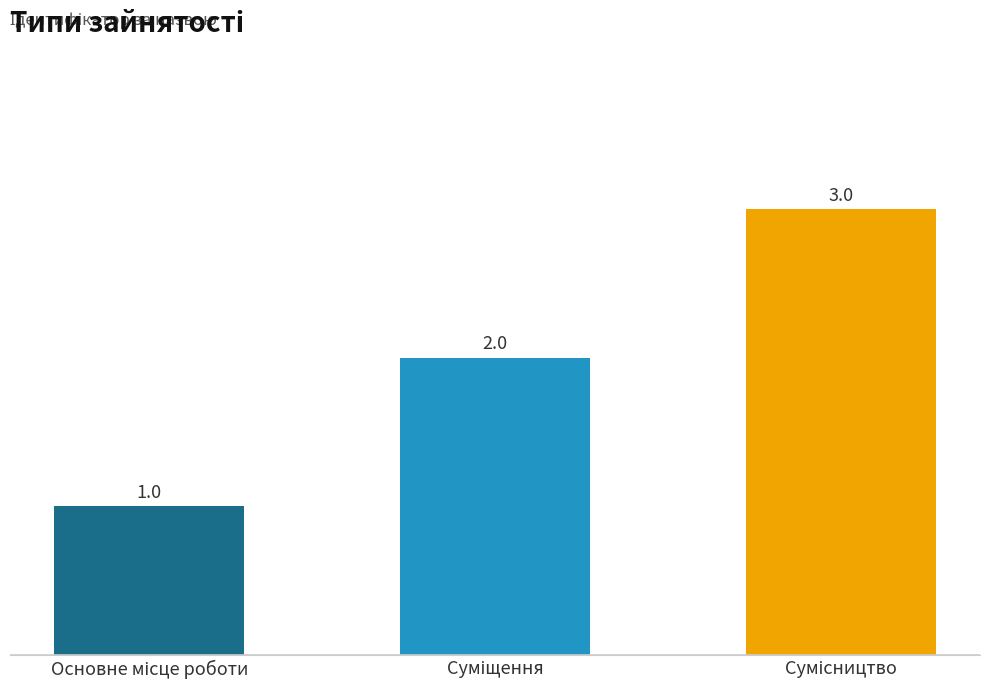

What is the greatest value displayed?

3